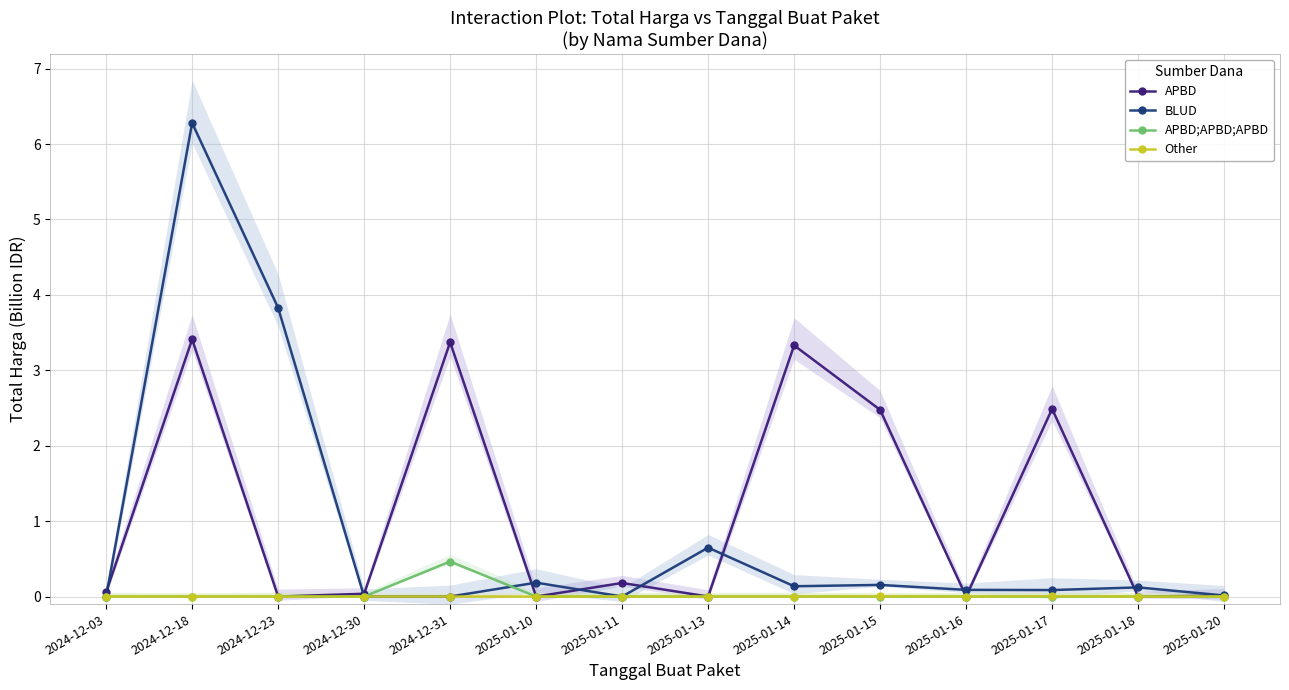

How many lines are shown in the chart?

4